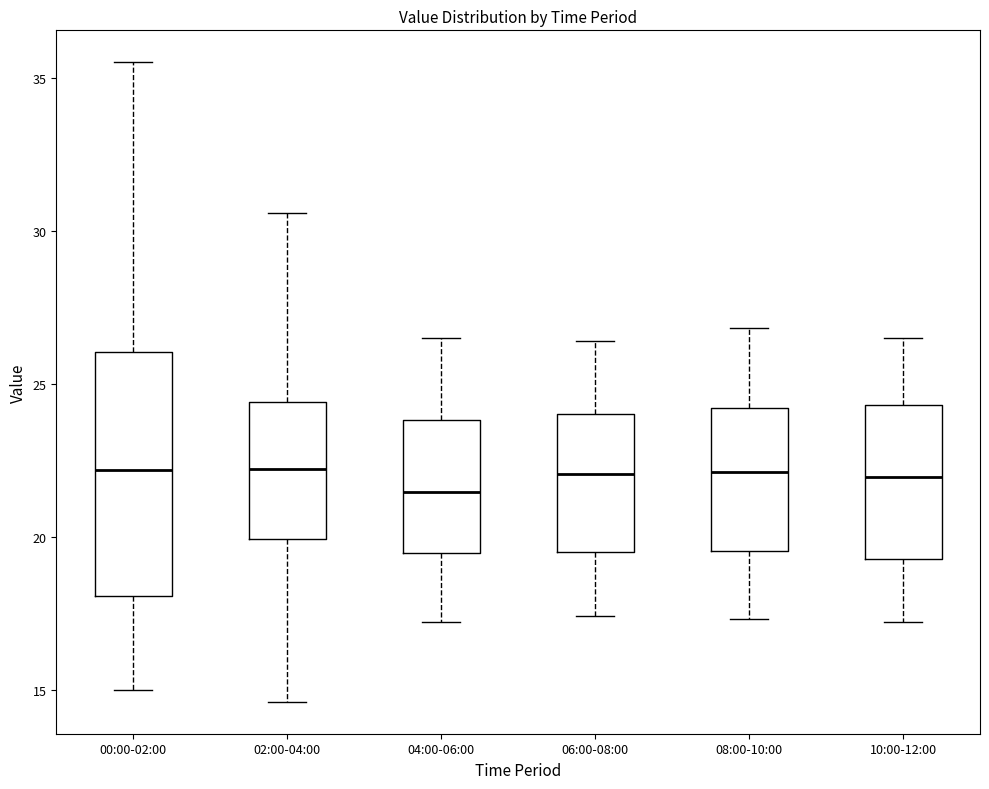

Where is the upper edge of the box for 02:00-04:00 on the y-axis? The values are not printed on the chart, so give them approximately, as read against the axis.

24.5